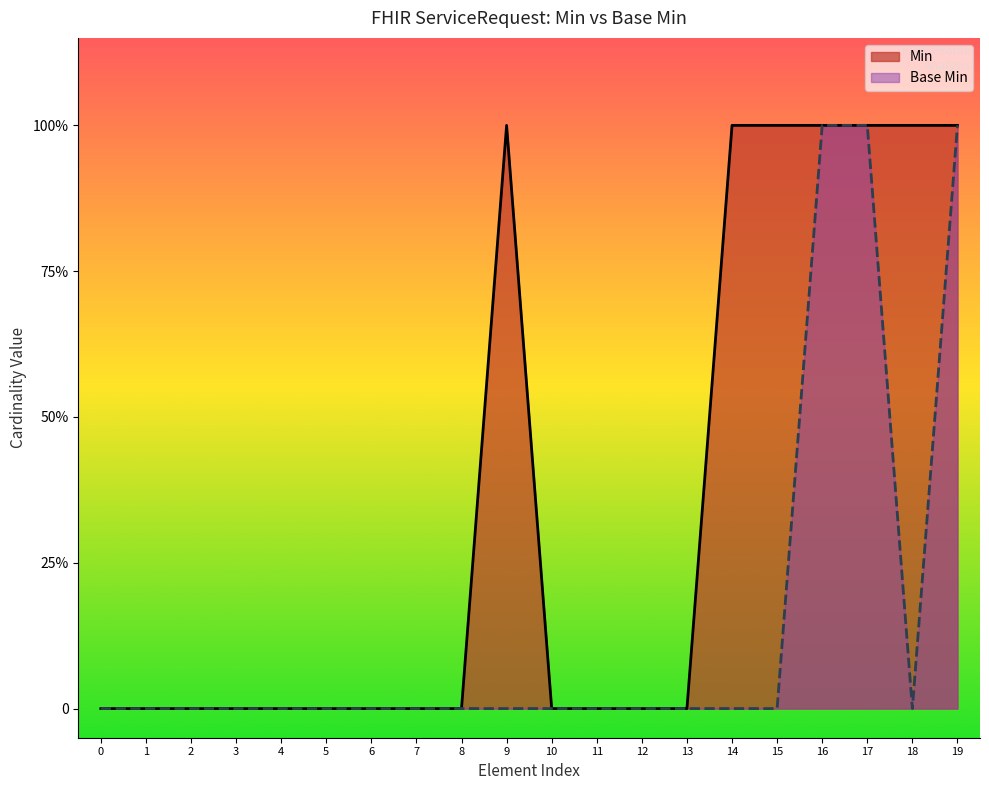

What is the highest value of the Min series?

1